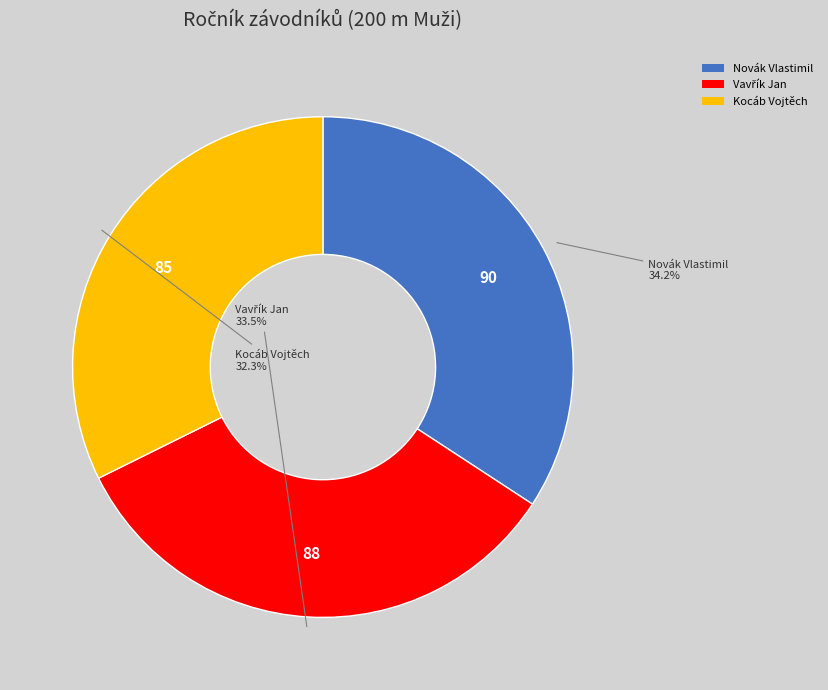

How many slices are in this pie chart?

3